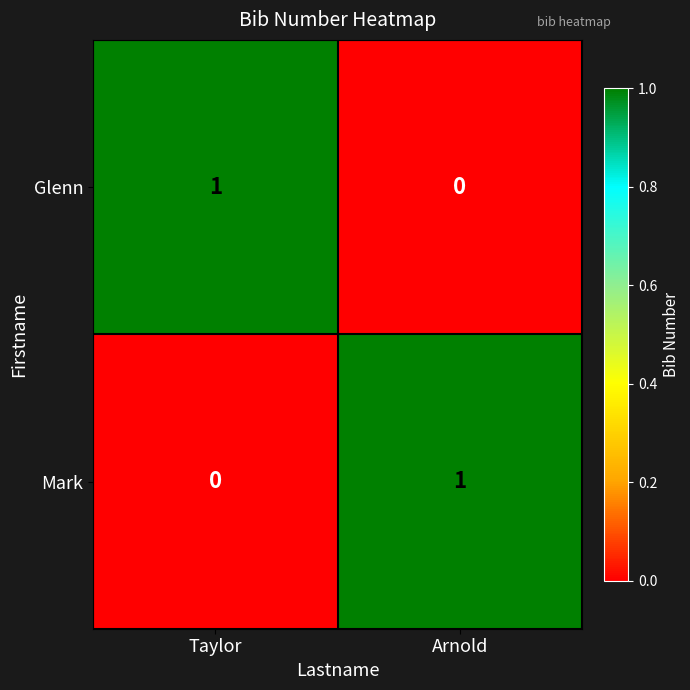

At which label does Mark reach its peak?

Arnold